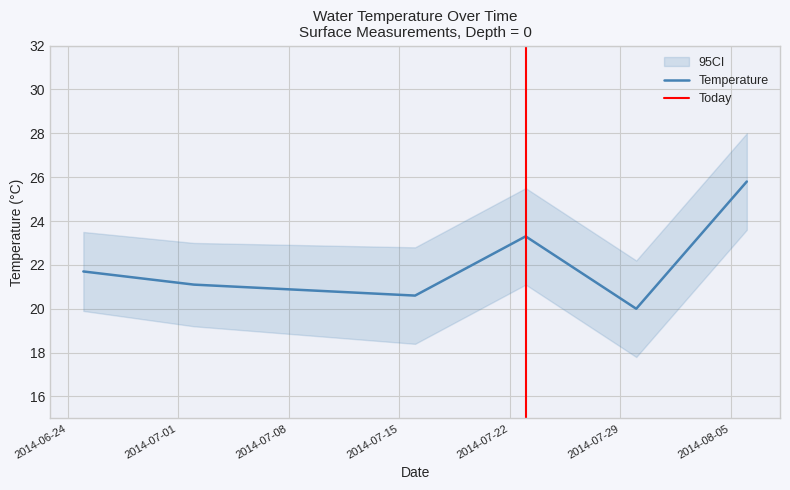

What is the minimum value shown in the chart?

20.0